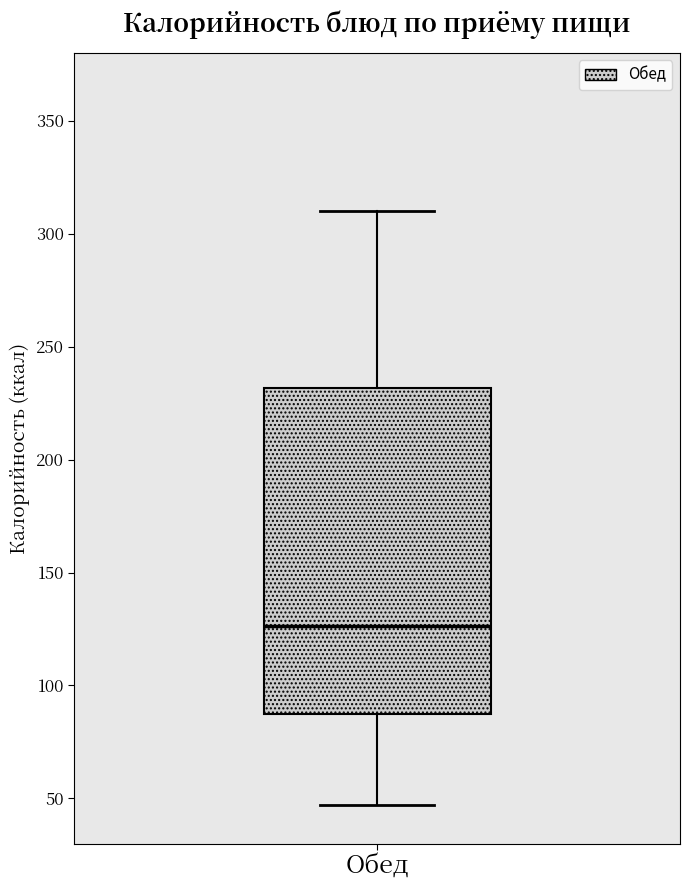

Read this box plot against the y-axis: the position of the median line, the range covered by the box, and the ends of both whiskers. The values are not printed on the chart, so give them approximately, as read against the axis.

median 125, box 85 to 230, whiskers 45 to 310